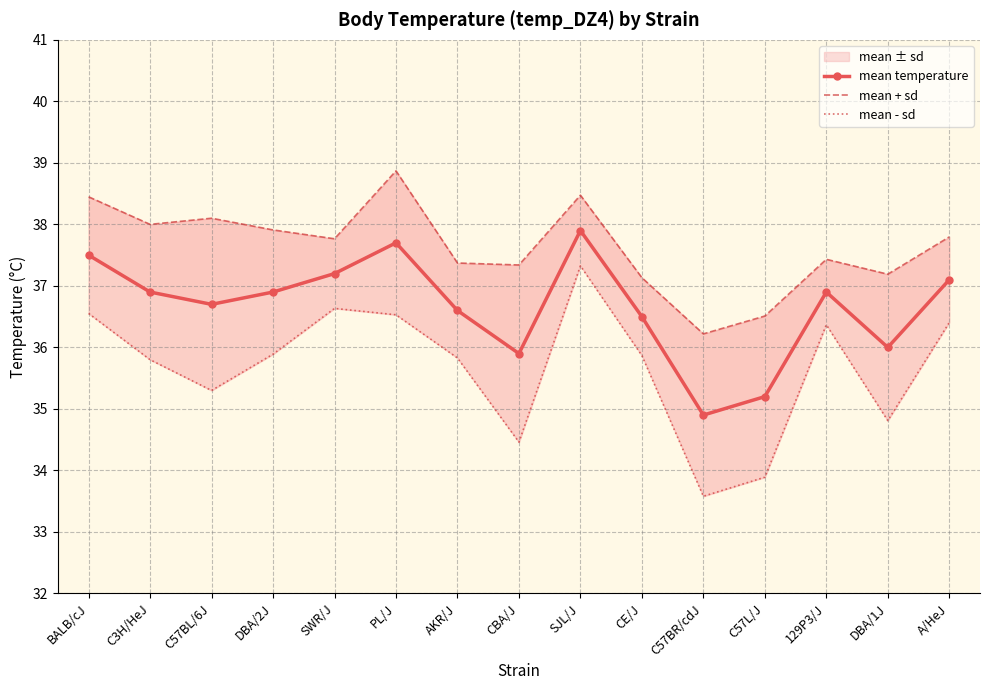

What is the label of the 10th point from the left?

CE/J